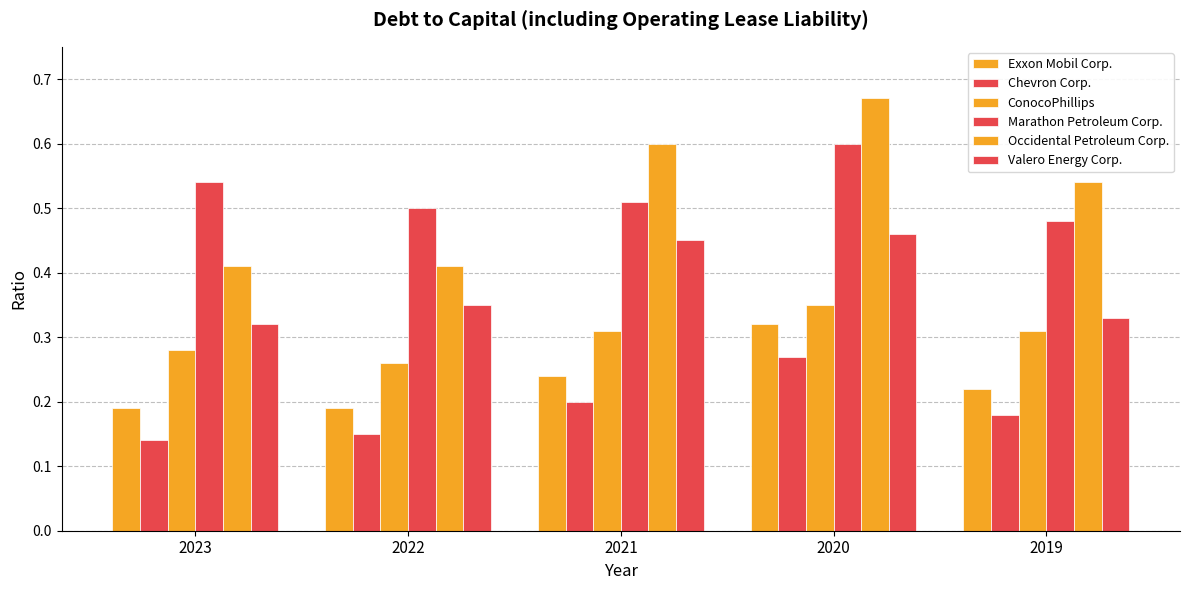

Which series changed the most between 2022 and 2021?

Occidental Petroleum Corp.